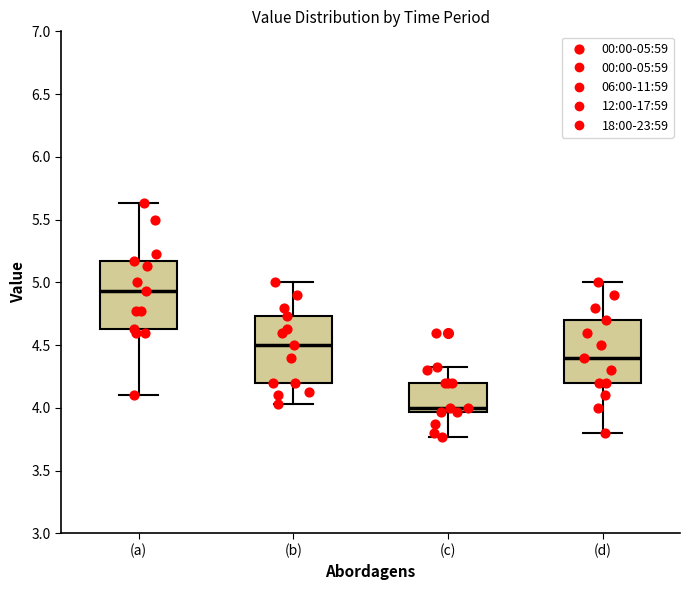

Which box has the lowest median line?

(c)